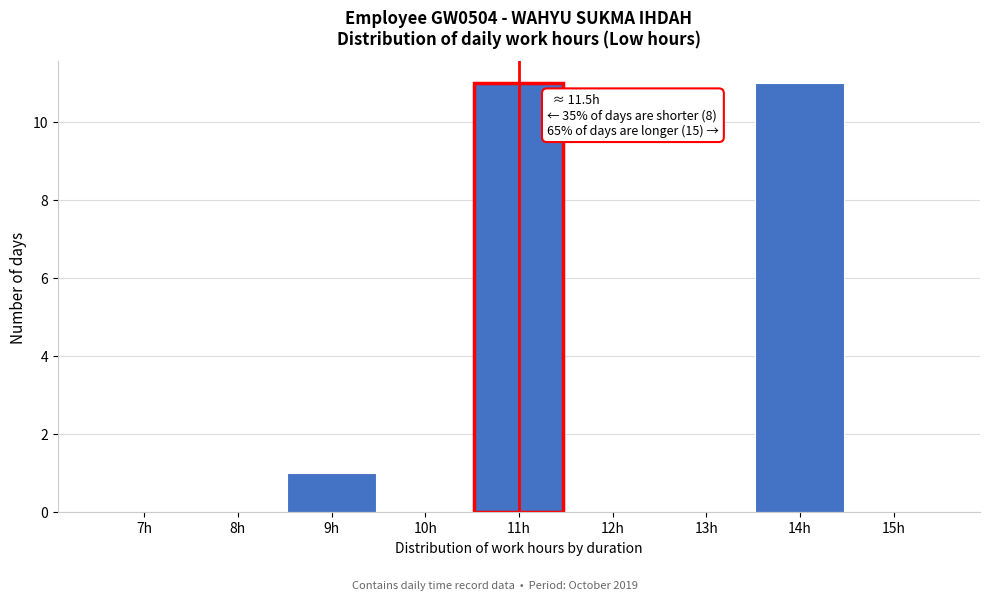

Reading right to left, extract all data points from this chart.

15h=0	14h=11	13h=0	12h=0	11h=11	10h=0	9h=1	8h=0	7h=0